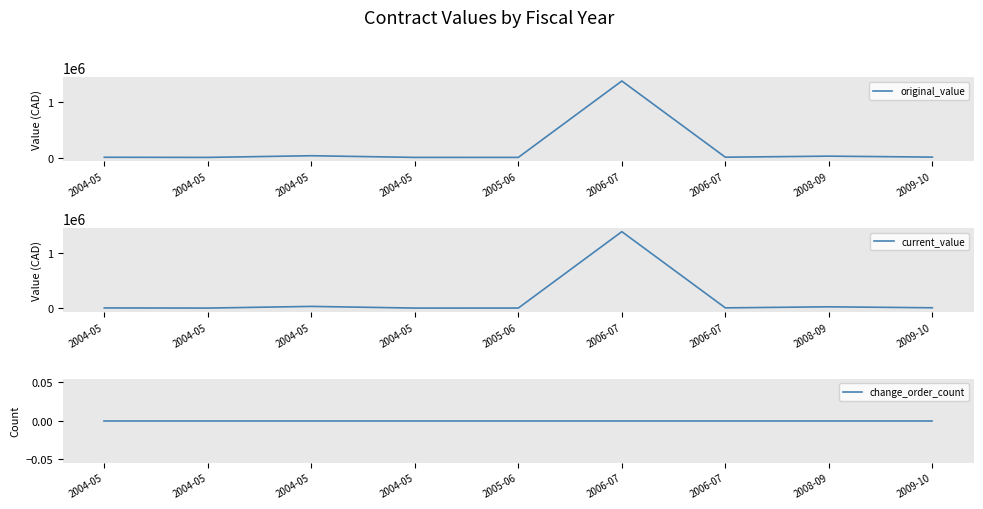

True or false: original_value has a value of 43515.6 at 2008-09.

False